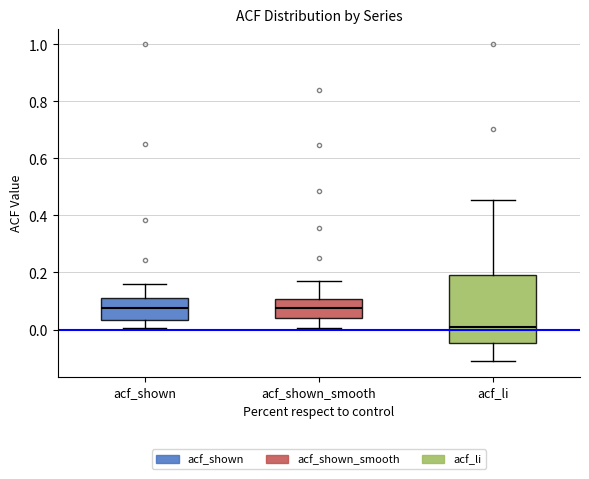

Where is the lower edge of the box for acf_shown on the y-axis? The values are not printed on the chart, so give them approximately, as read against the axis.

0.04